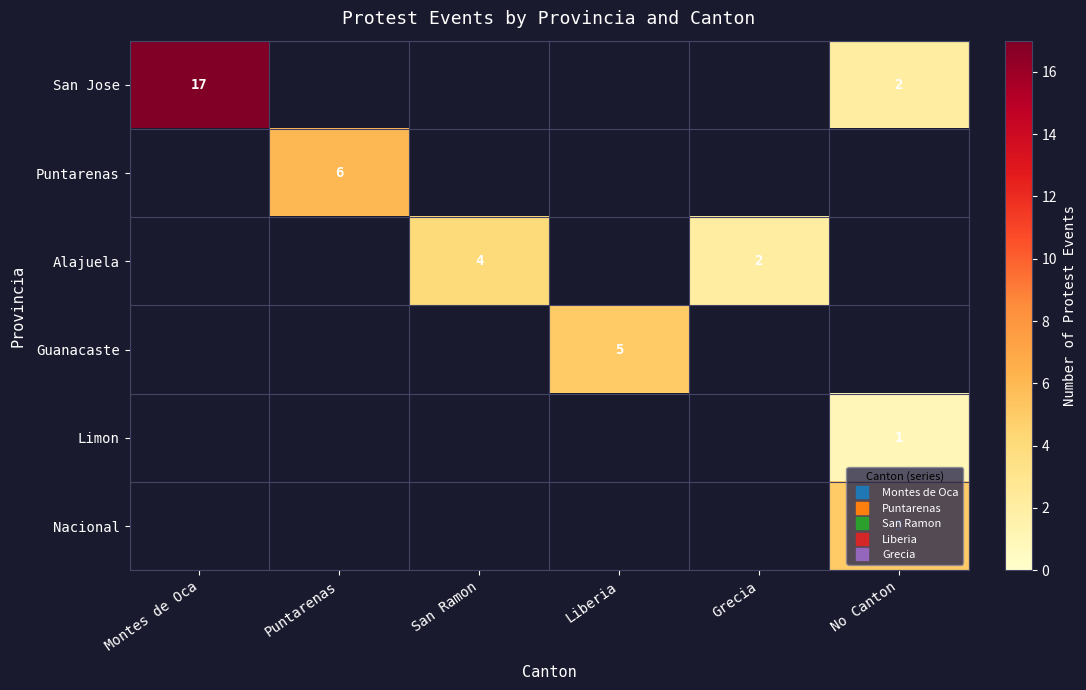

What is the difference between the maximum and minimum values in the San Jose series?

15.0